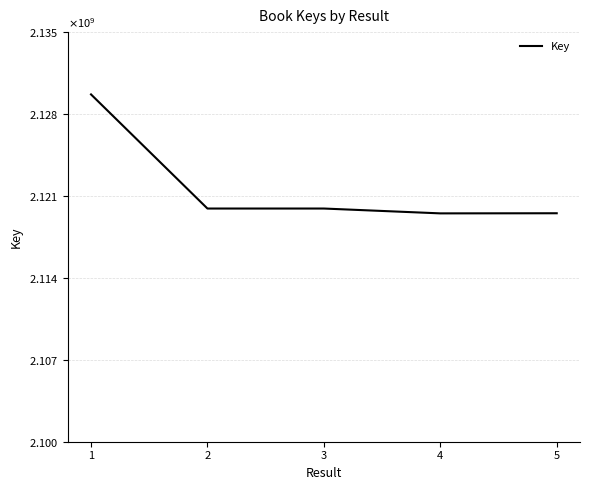

Is this an area chart (filled region under the line)?

No